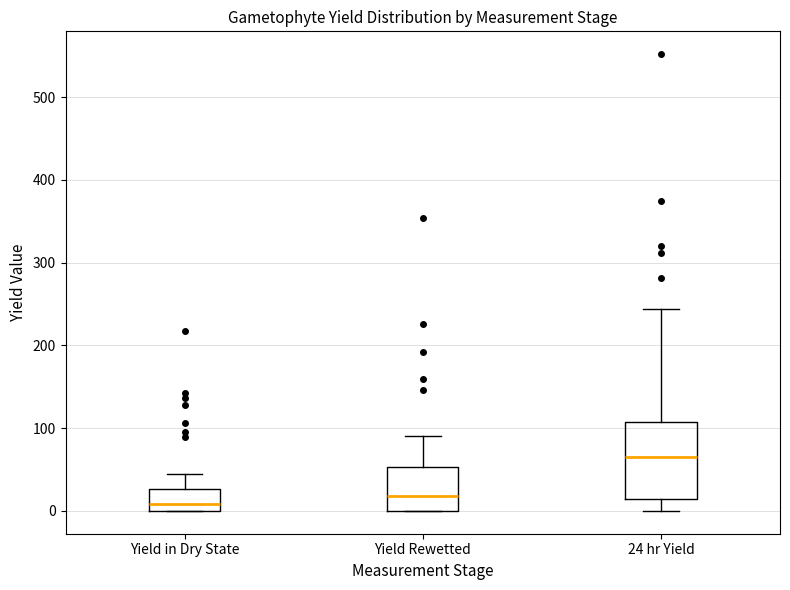

Which box's median line is the highest?

24 hr Yield